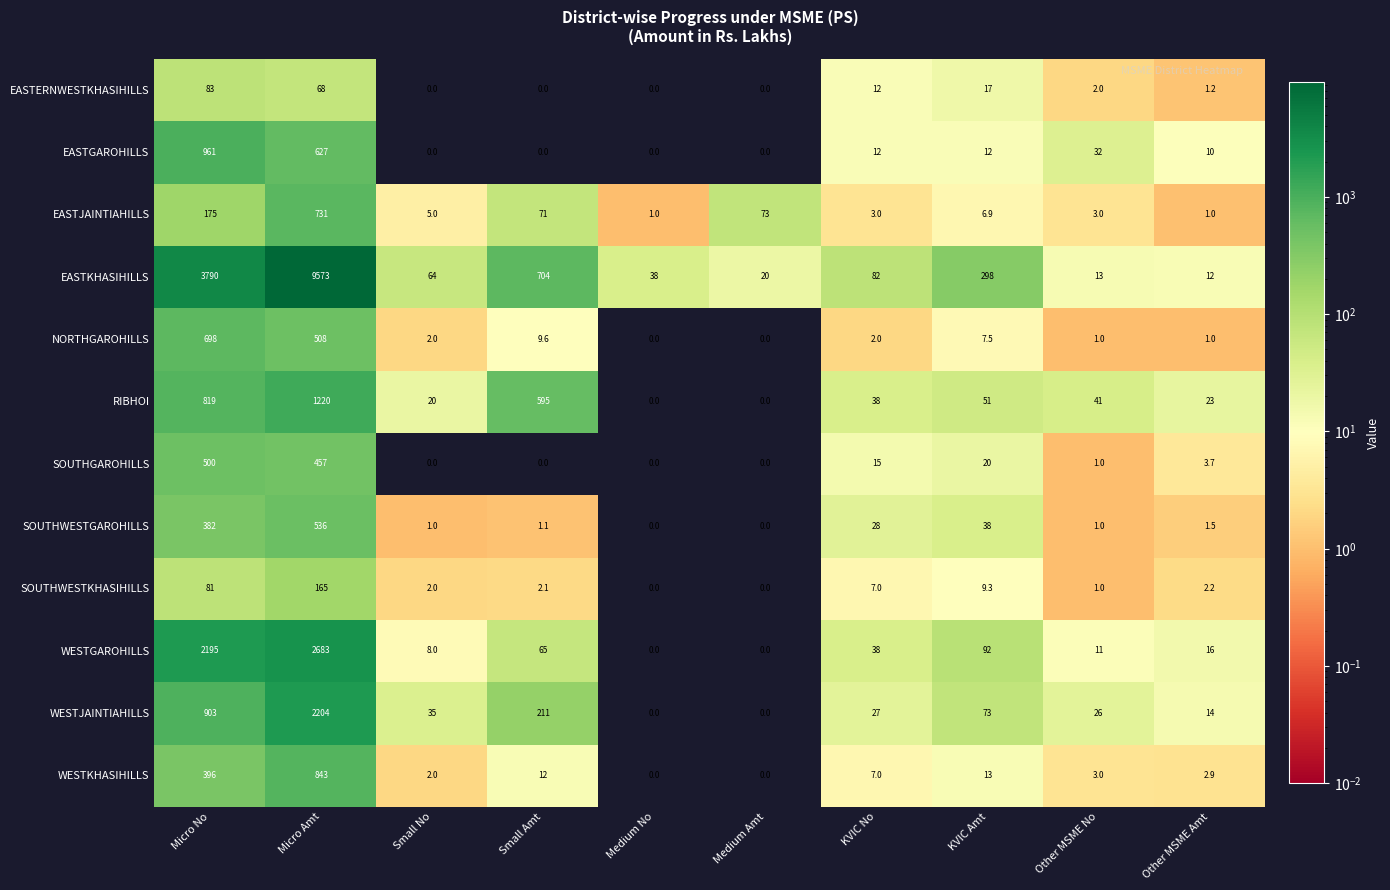

At which category is the sum across all series the highest?

Micro Amt